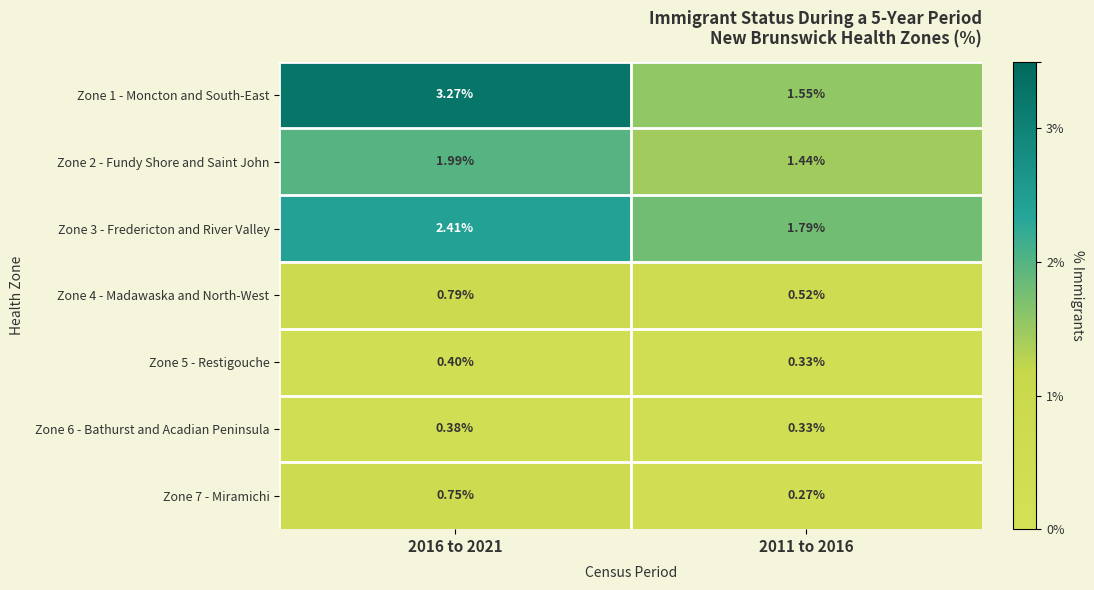

Is the value of Zone 3 - Fredericton and River Valley at 2011 to 2016 greater than the value of Zone 7 - Miramichi at 2016 to 2021?

Yes